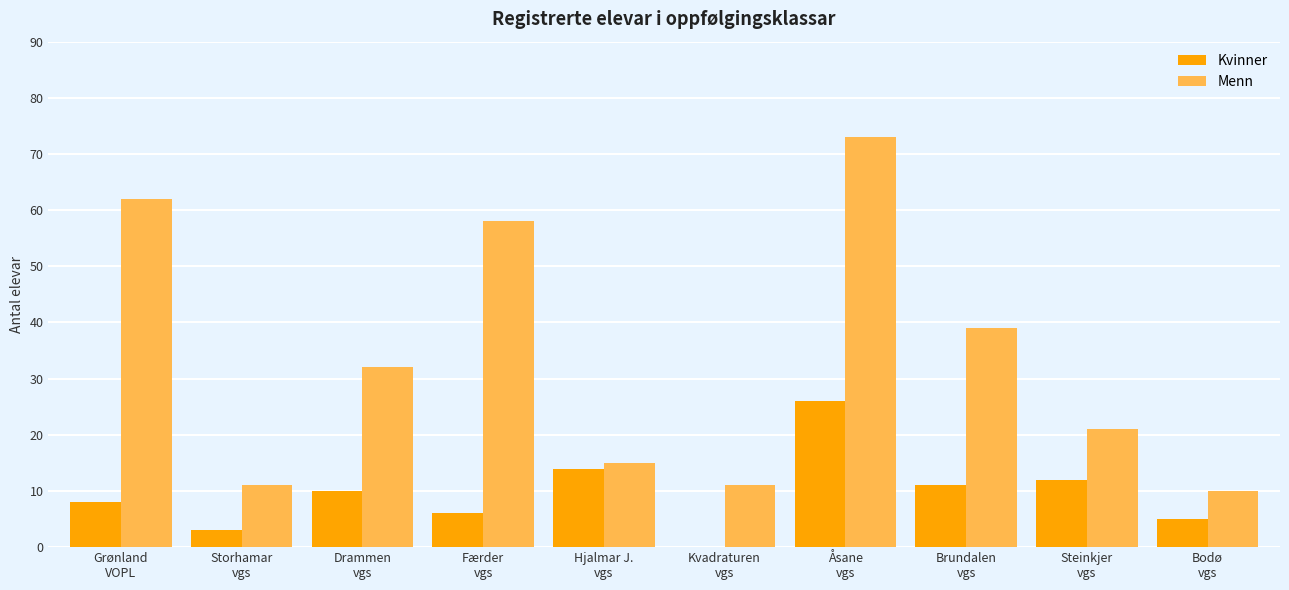

What is the difference between the Kvinner values at Færder
vgs and Brundalen
vgs?

5